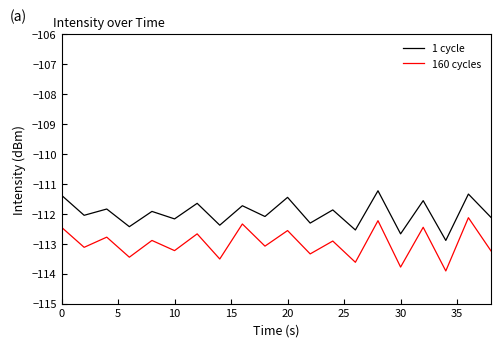

True or false: 160 cycles has more than 2 points higher than both neighbors.

True